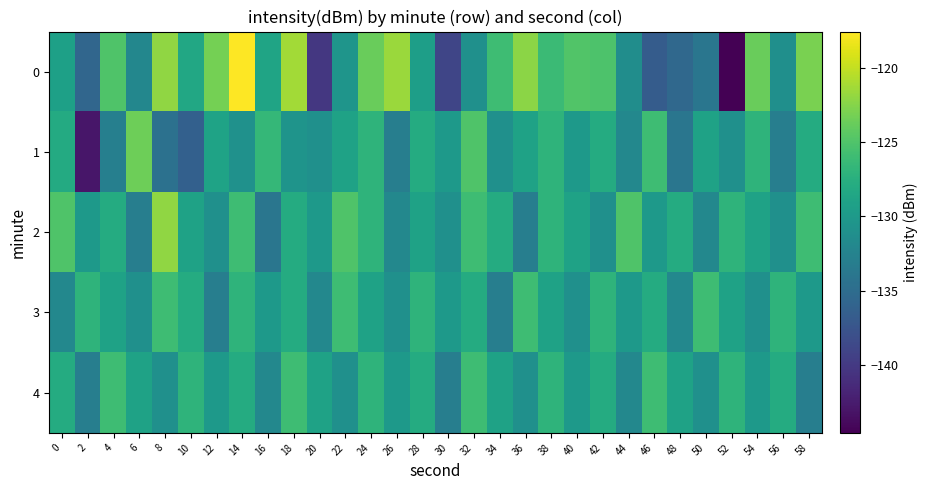

Reading left to right, what are all the values shown in this chart?

0: 0=-129.2	2=-135.6	4=-125.0	6=-132.1	8=-122.1	10=-128.4	12=-123.2	14=-117.6	16=-128.8	18=-121.3	20=-140.2	22=-130.5	24=-123.8	26=-121.7	28=-129.4	30=-138.9	32=-131.0	34=-126.0	36=-122.3	38=-126.2	40=-124.9	42=-125.1	44=-131.3	46=-136.7	48=-135.4	50=-133.9	52=-144.6	54=-123.8	56=-131.1	58=-123.0
1: 0=-128.1	2=-142.9	4=-132.9	6=-123.6	8=-134.5	10=-136.3	12=-128.9	14=-130.9	16=-126.6	18=-130.6	20=-131.0	22=-129.0	24=-127.0	26=-133.0	28=-128.0	30=-130.0	32=-125.0	34=-131.0	36=-129.0	38=-127.0	40=-130.0	42=-128.0	44=-132.0	46=-126.0	48=-134.0	50=-129.0	52=-131.0	54=-127.0	56=-133.0	58=-128.0
2: 0=-125.0	2=-130.0	4=-128.0	6=-133.0	8=-122.0	10=-129.0	12=-131.0	14=-126.0	16=-134.0	18=-128.0	20=-130.0	22=-125.0	24=-127.0	26=-132.0	28=-129.0	30=-131.0	32=-126.0	34=-128.0	36=-133.0	38=-127.0	40=-129.0	42=-131.0	44=-125.0	46=-130.0	48=-128.0	50=-132.0	52=-127.0	54=-129.0	56=-131.0	58=-126.0
3: 0=-132.0	2=-127.0	4=-129.0	6=-131.0	8=-126.0	10=-128.0	12=-133.0	14=-127.0	16=-130.0	18=-128.0	20=-132.0	22=-126.0	24=-129.0	26=-131.0	28=-127.0	30=-130.0	32=-128.0	34=-133.0	36=-126.0	38=-129.0	40=-131.0	42=-127.0	44=-130.0	46=-128.0	48=-132.0	50=-126.0	52=-129.0	54=-131.0	56=-127.0	58=-130.0
4: 0=-128.0	2=-133.0	4=-126.0	6=-129.0	8=-131.0	10=-127.0	12=-130.0	14=-128.0	16=-132.0	18=-126.0	20=-129.0	22=-131.0	24=-127.0	26=-130.0	28=-128.0	30=-133.0	32=-126.0	34=-129.0	36=-131.0	38=-127.0	40=-130.0	42=-128.0	44=-132.0	46=-126.0	48=-129.0	50=-131.0	52=-127.0	54=-130.0	56=-128.0	58=-133.0